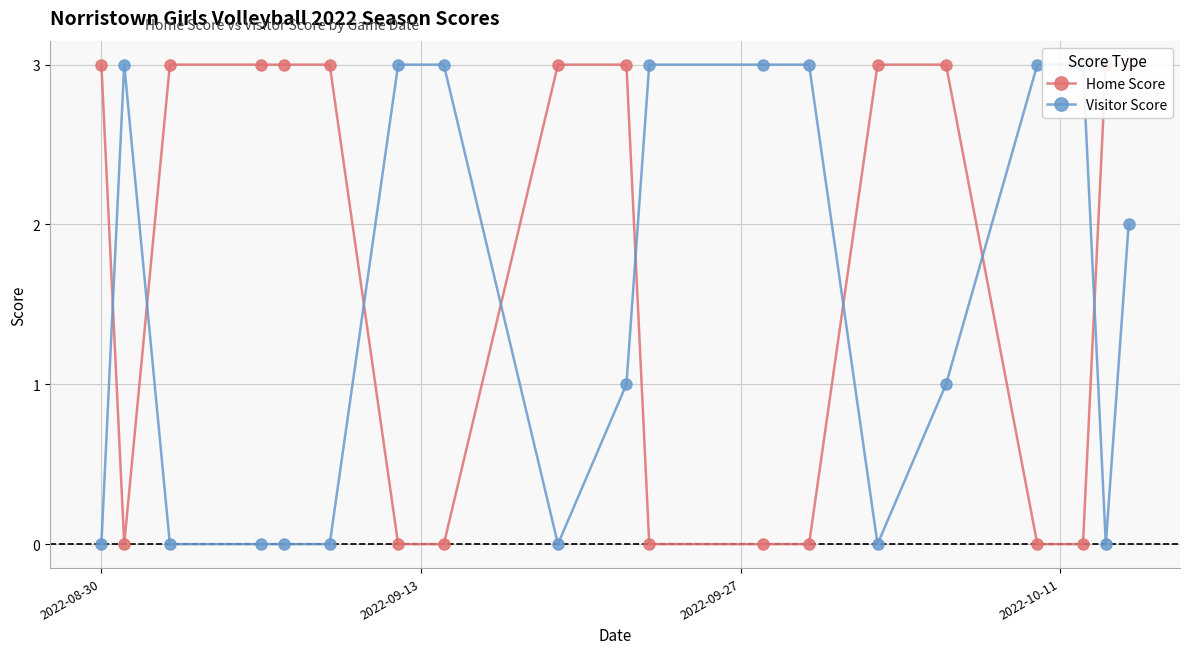

The Visitor Score series shows 5 at 11. True or false?

False